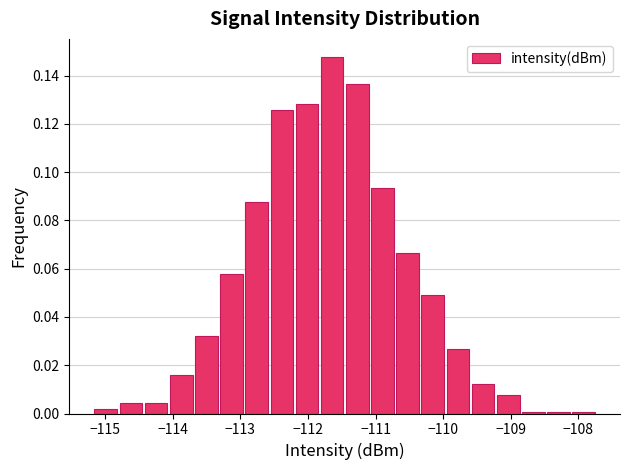

Around what value on the x-axis is the tallest bar? Give the approximate position of its centre, as read against the axis.

-111.6